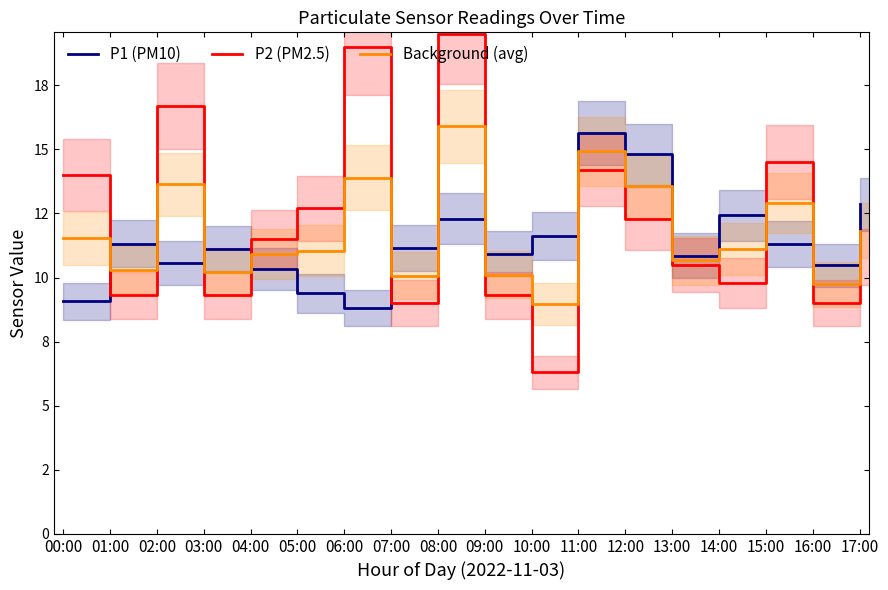

Is the value of Background (avg) at 02:00 greater than the value of P2 (PM2.5) at 00:00?

No